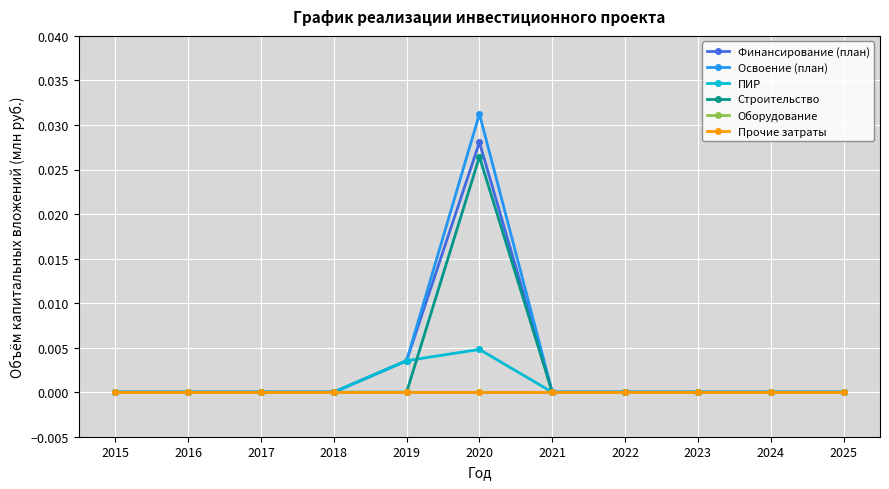

Rank the series by their maximum value, from lowest to highest.

Оборудование, Прочие затраты, ПИР, Строительство, Финансирование (план), Освоение (план)